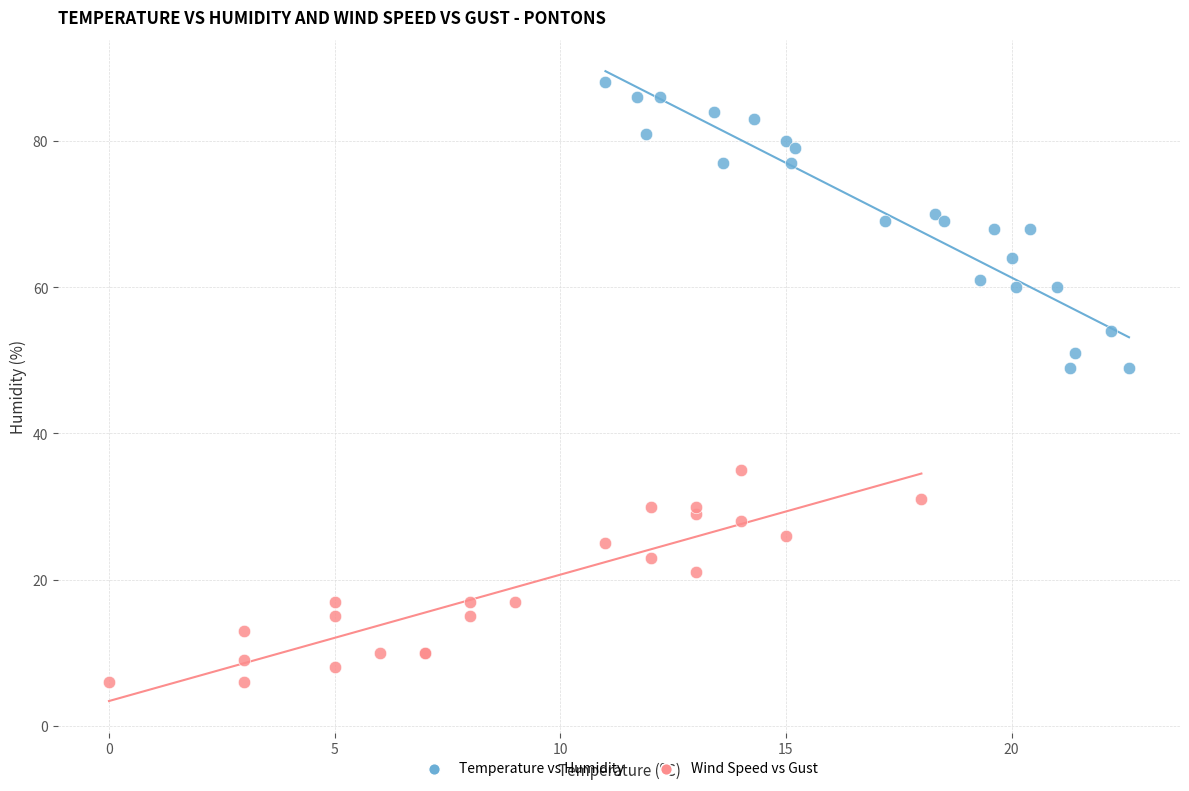

Which series has the widest spread of Y values?

Temperature vs Humidity